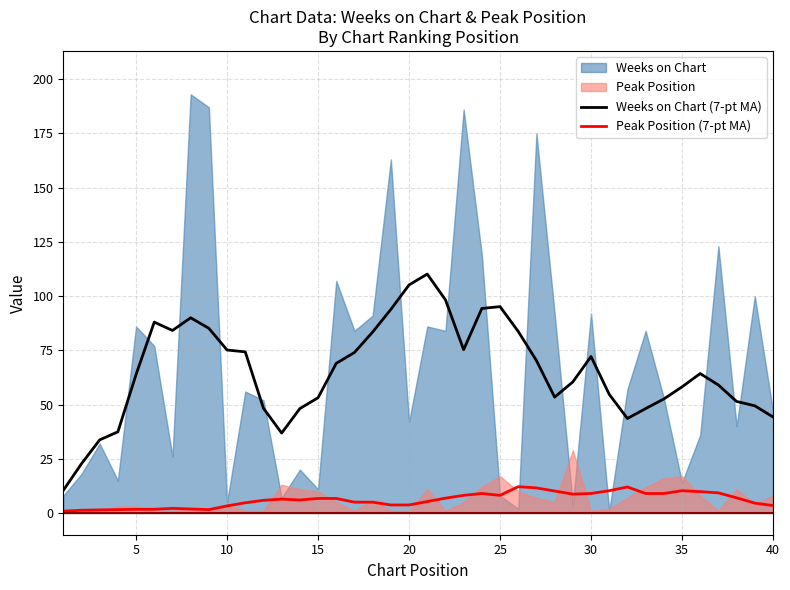

What is the maximum value for Peak Position (7-pt MA)?

12.1